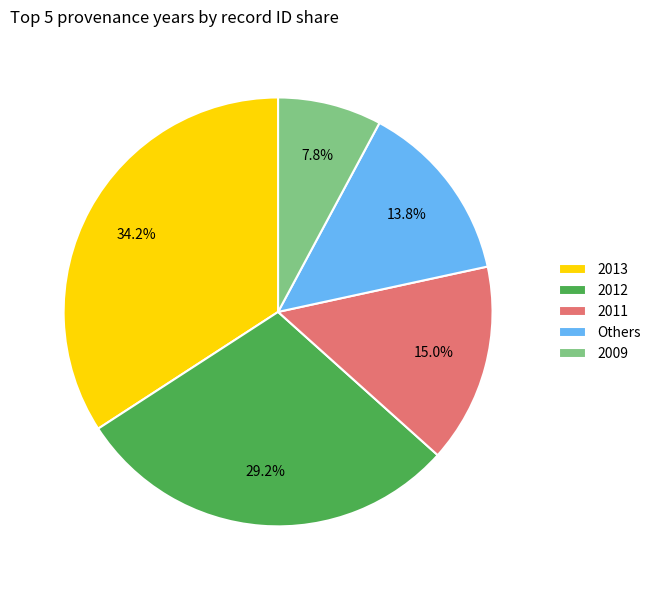

What percentage do Others and 2009 together represent?

21.6%